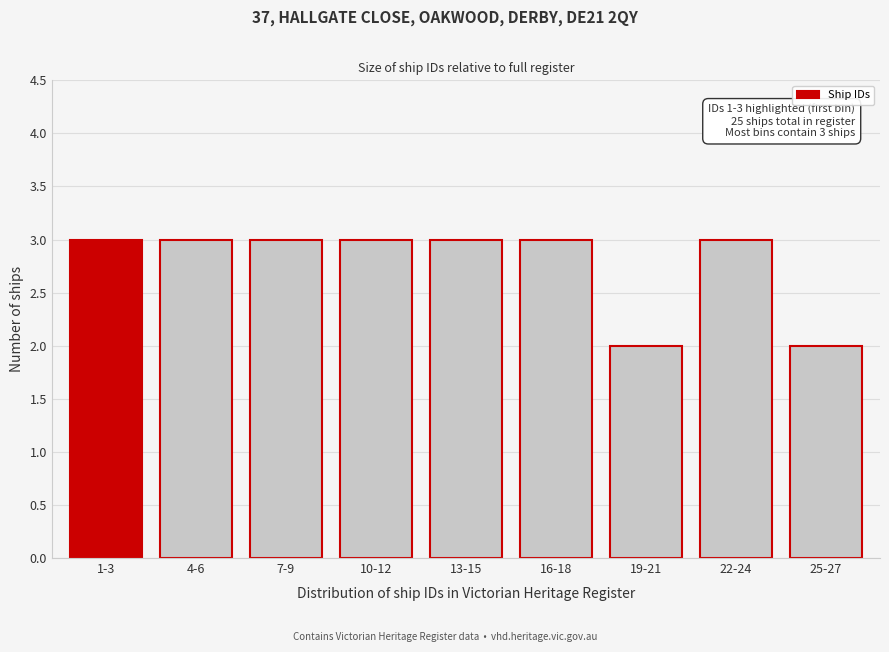

Reading left to right, extract all data points from this chart.

3	3	3	3	3	3	2	3	2